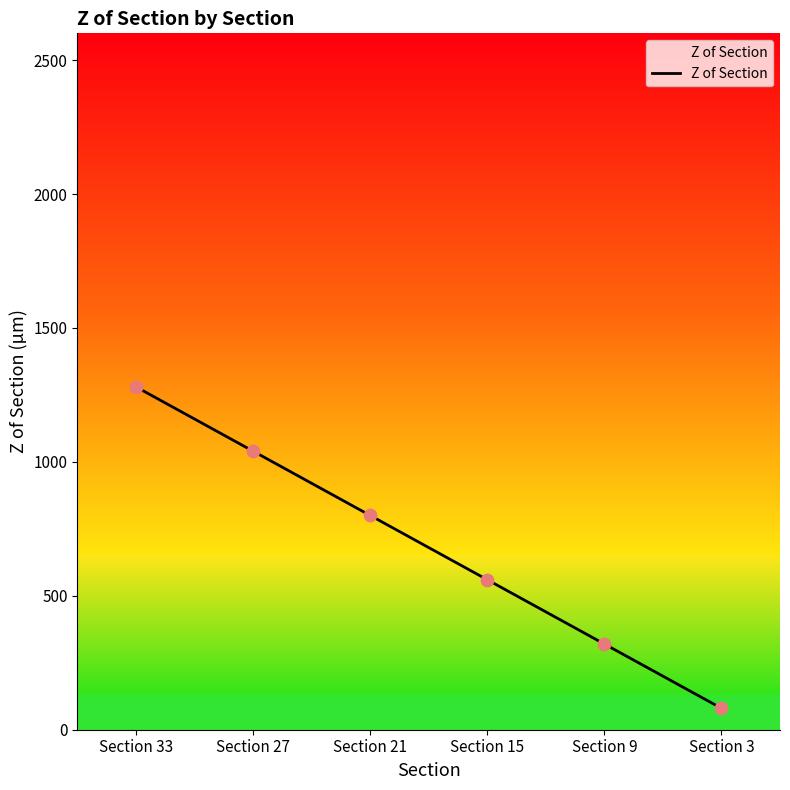

What is the change in value from Section 21 to Section 15?

-240